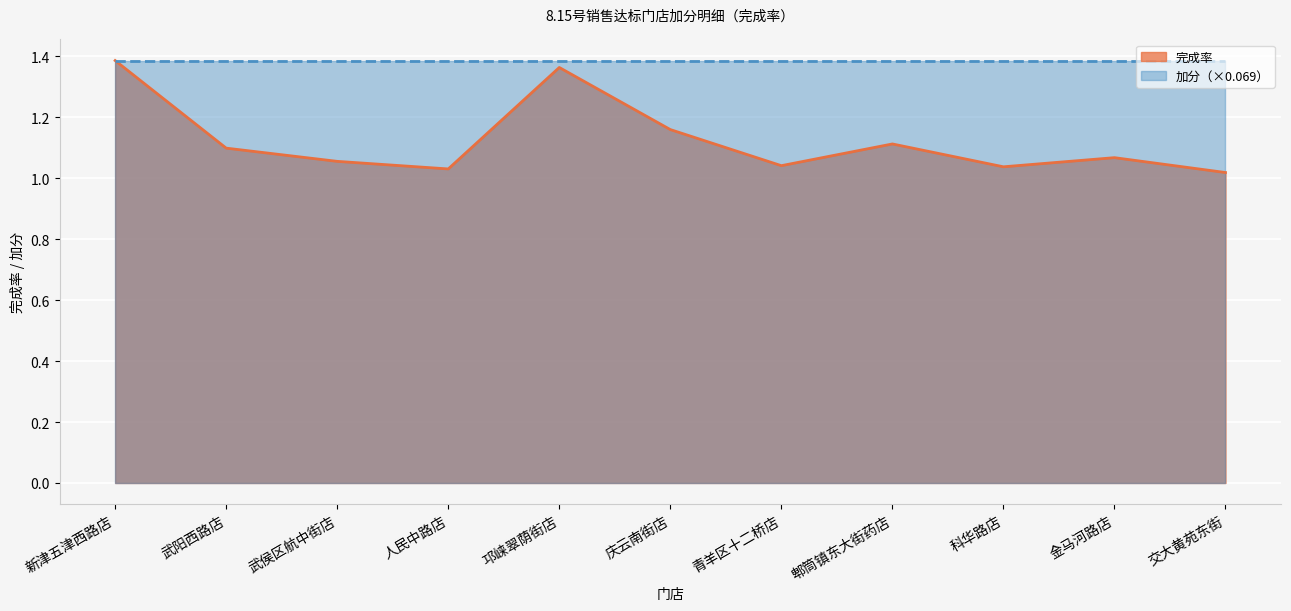

What is the label of the 7th point from the left?

青羊区十二桥店